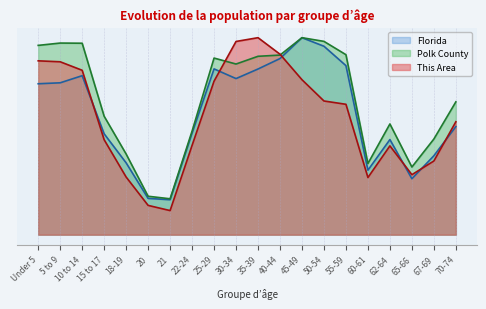

What are all the series names shown in the legend?

Florida, Polk County, This Area